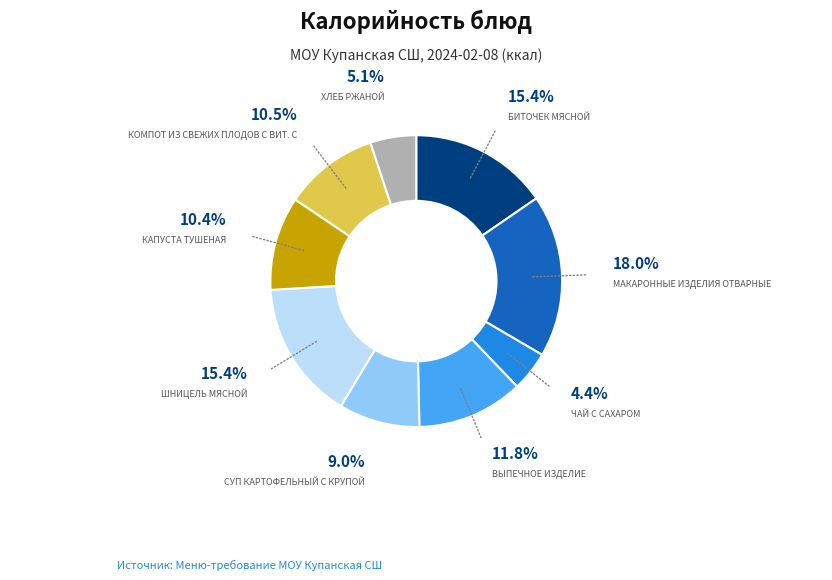

Does any single category account for the majority?

No